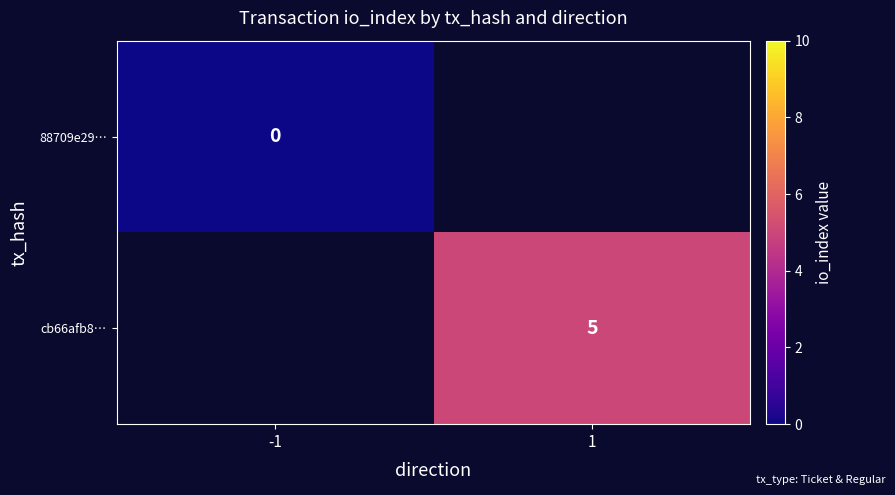

Is it true that cb66afb8… equals 5 at 1?

True